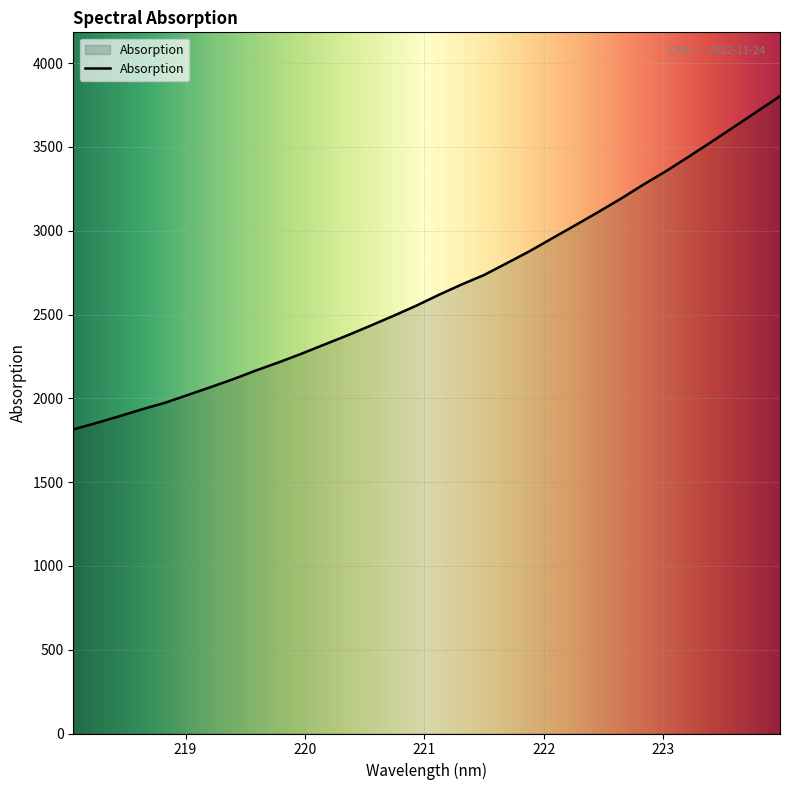

What is the smallest value displayed?

1814.6